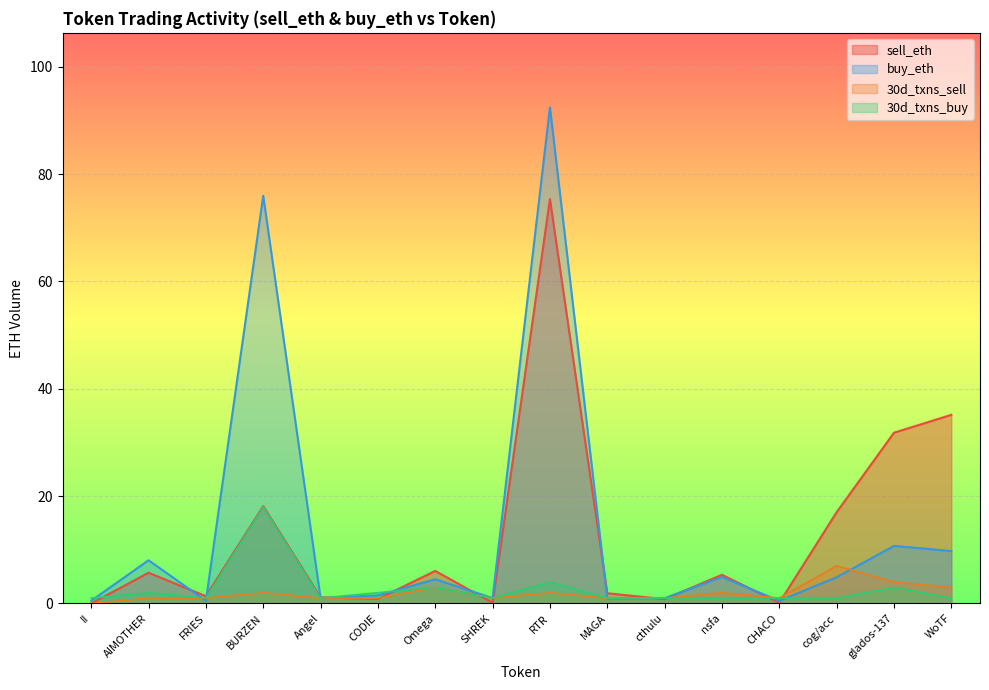

What is the difference between the maximum and minimum values in the 30d_txns_buy series?

17.0